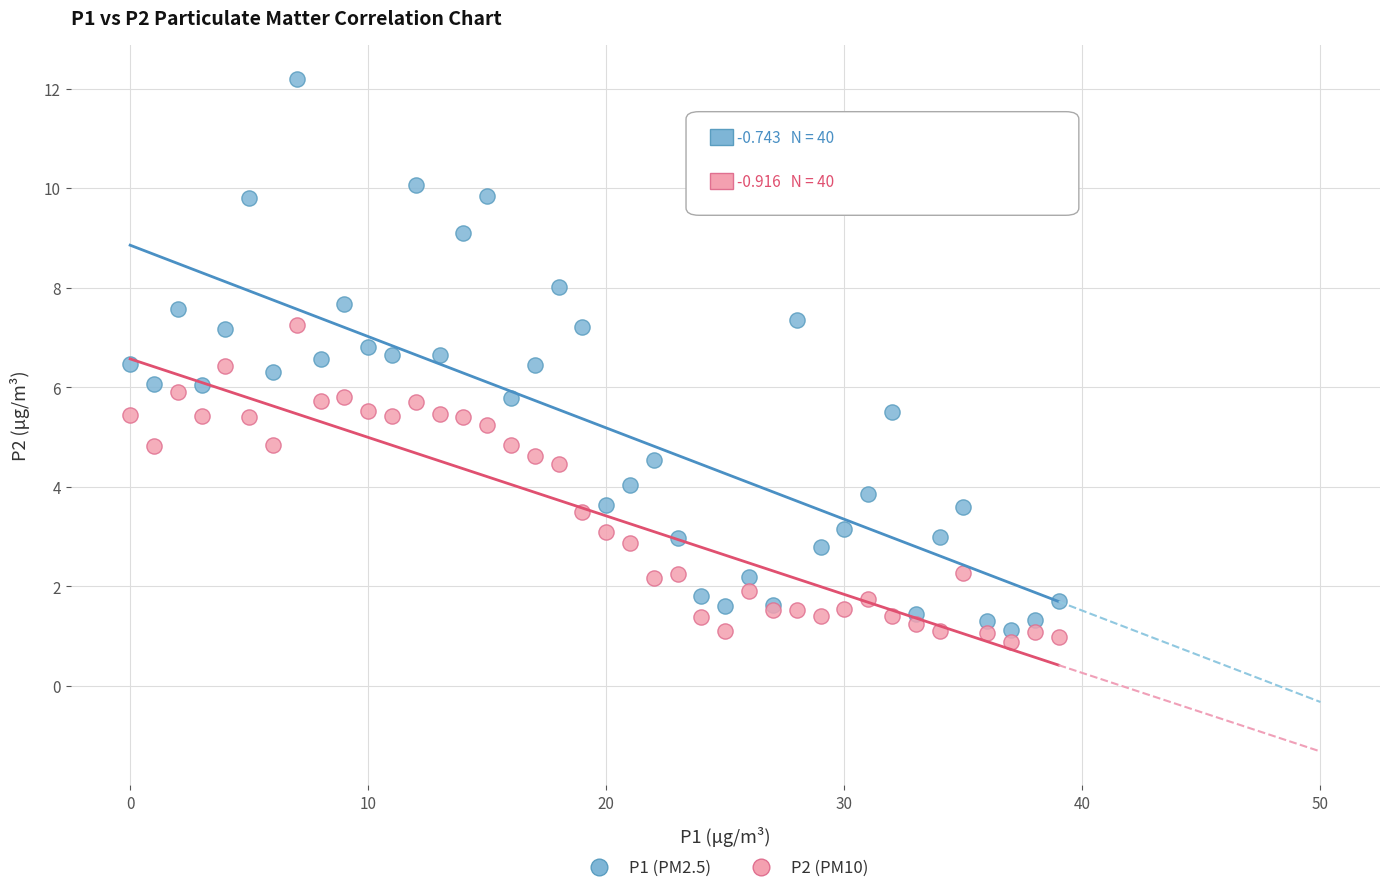

Which series contains the highest Y value?

P1 (PM2.5)